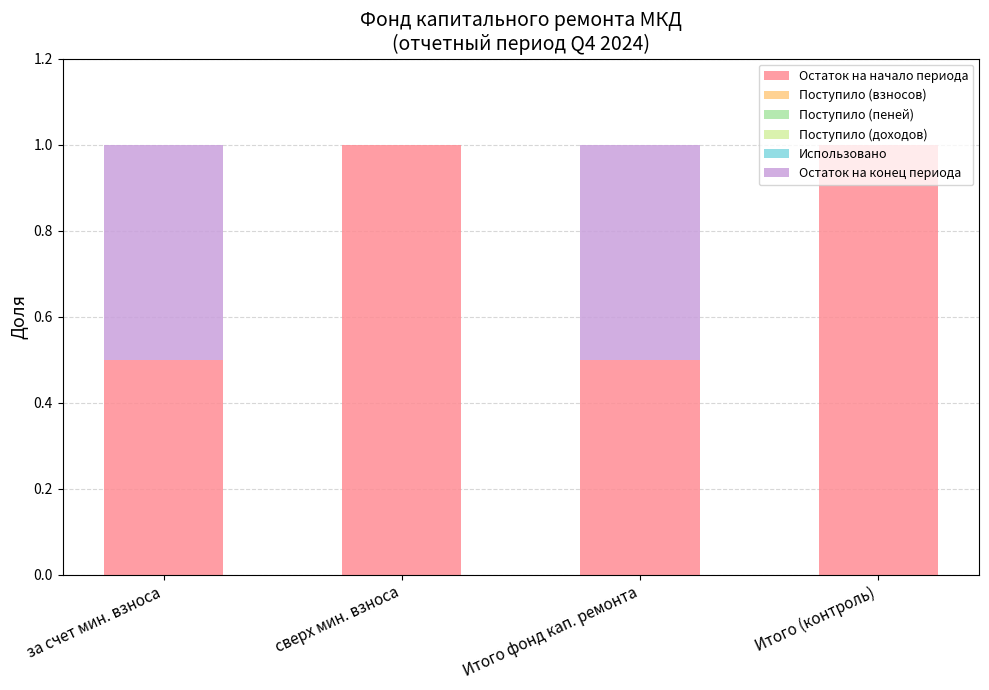

True or false: Остаток на начало периода has a value of 0.5 at Итого фонд кап. ремонта.

True